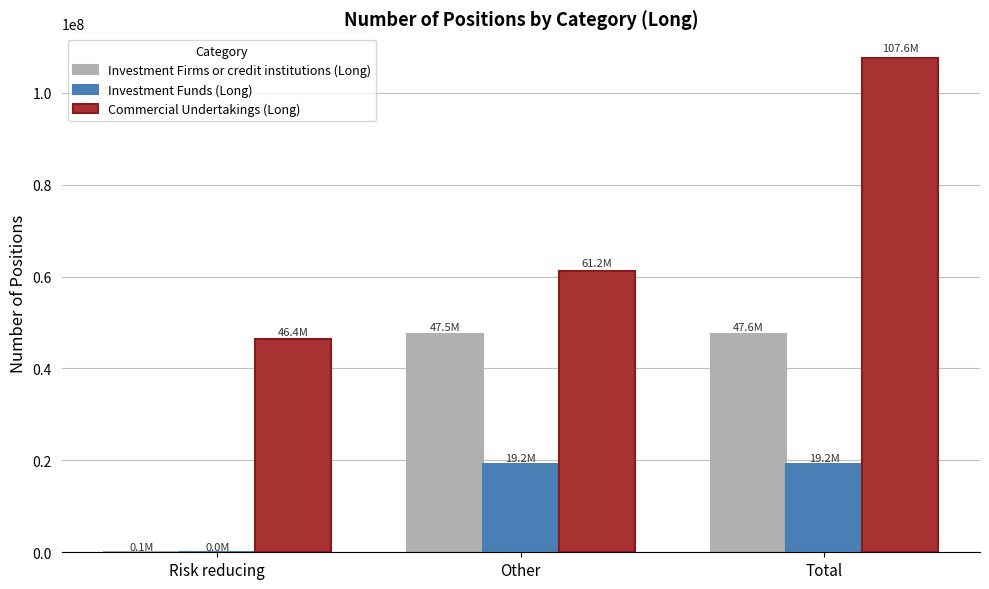

True or false: Commercial Undertakings (Long) has a value of 176026471.1 at Total.

False